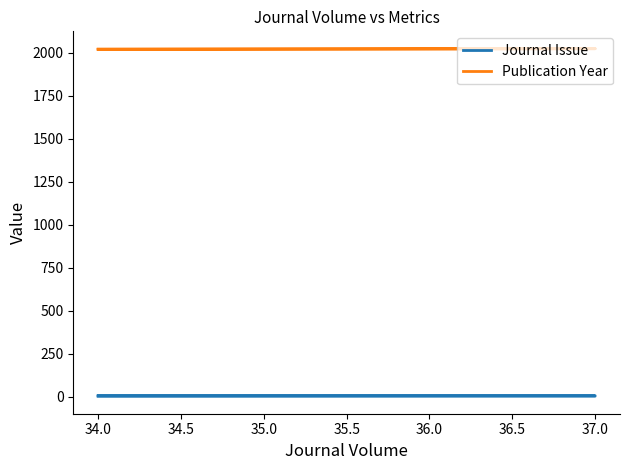

Reading left to right, transcribe all the data shown in this chart.

Journal Issue: 2	3	6	7
Publication Year: 2020	2023	2023	2020